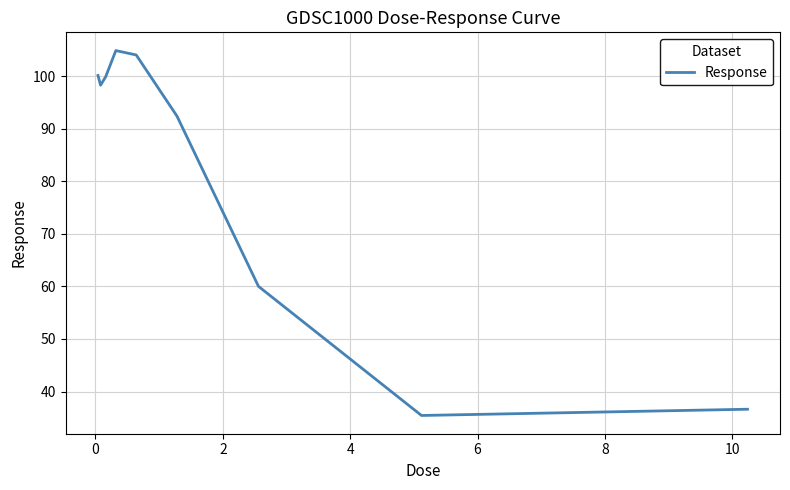

What is the greatest value displayed?

104.8